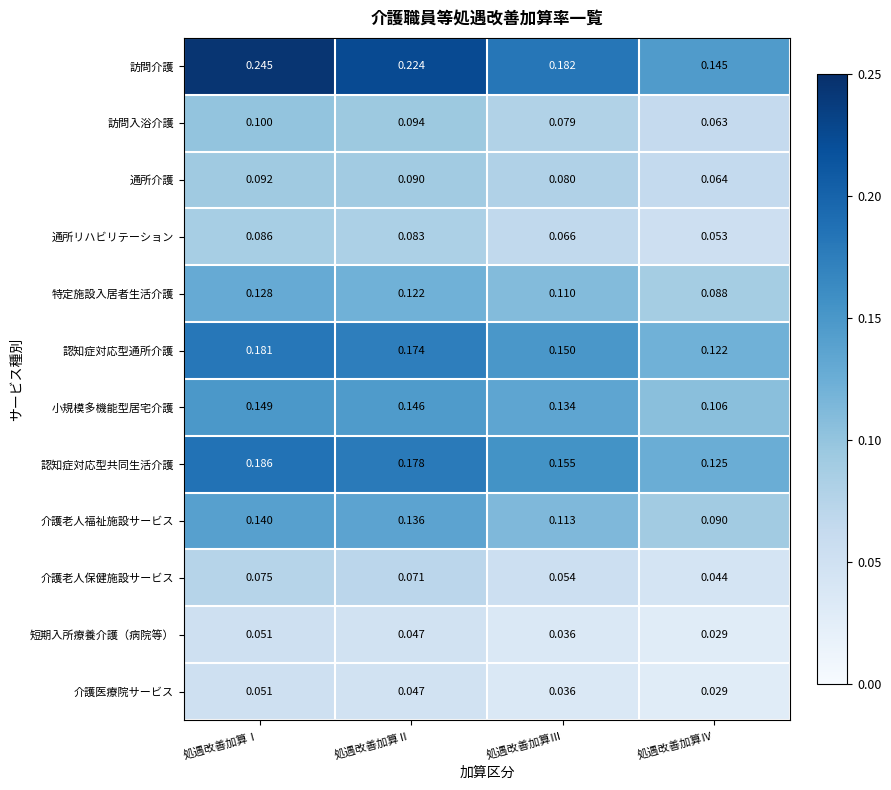

Rank the categories by 通所リハビリテーション value from lowest to highest.

処遇改善加算Ⅳ, 処遇改善加算Ⅲ, 処遇改善加算Ⅱ, 処遇改善加算Ⅰ